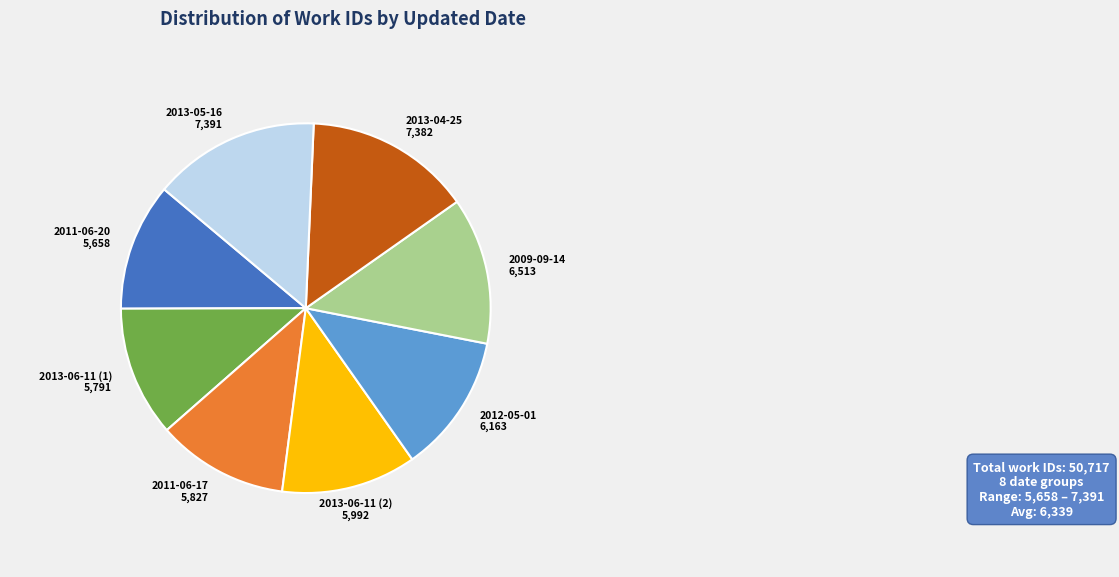

Is the sum of 2009-09-14 and 2012-05-01 greater than half?

No